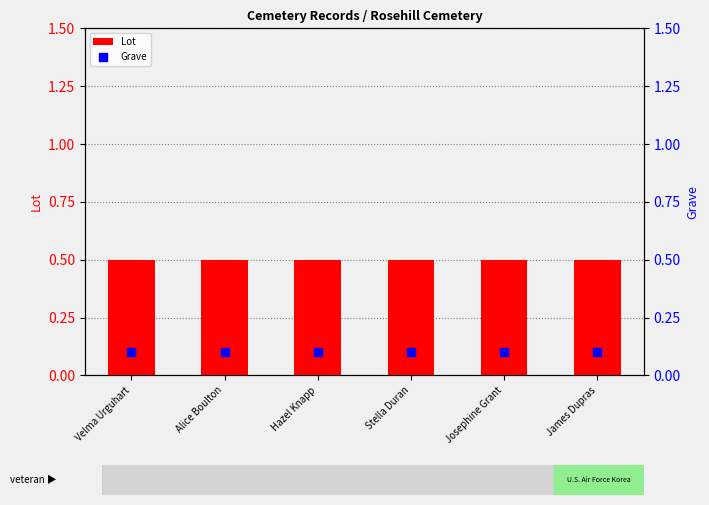

Which series has the largest Y range (max minus min)?

Lot